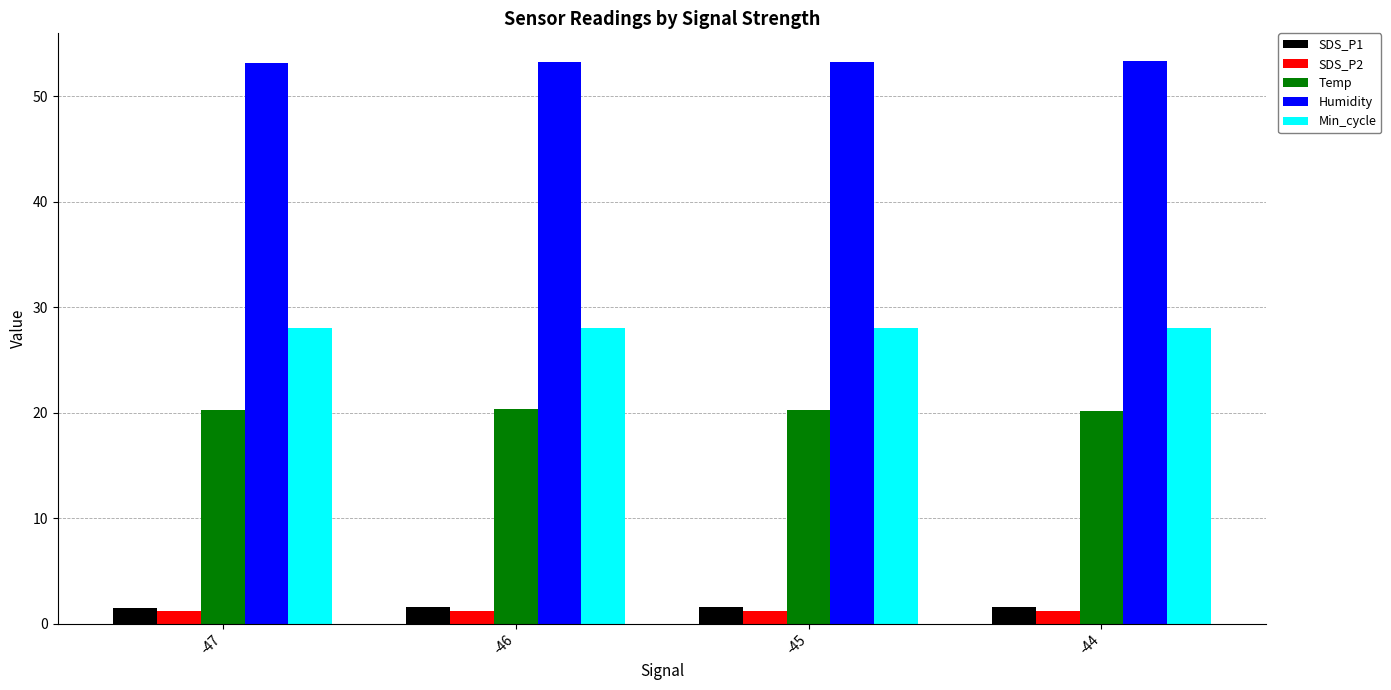

Is it true that SDS_P1 equals 1.6 at -45?

True